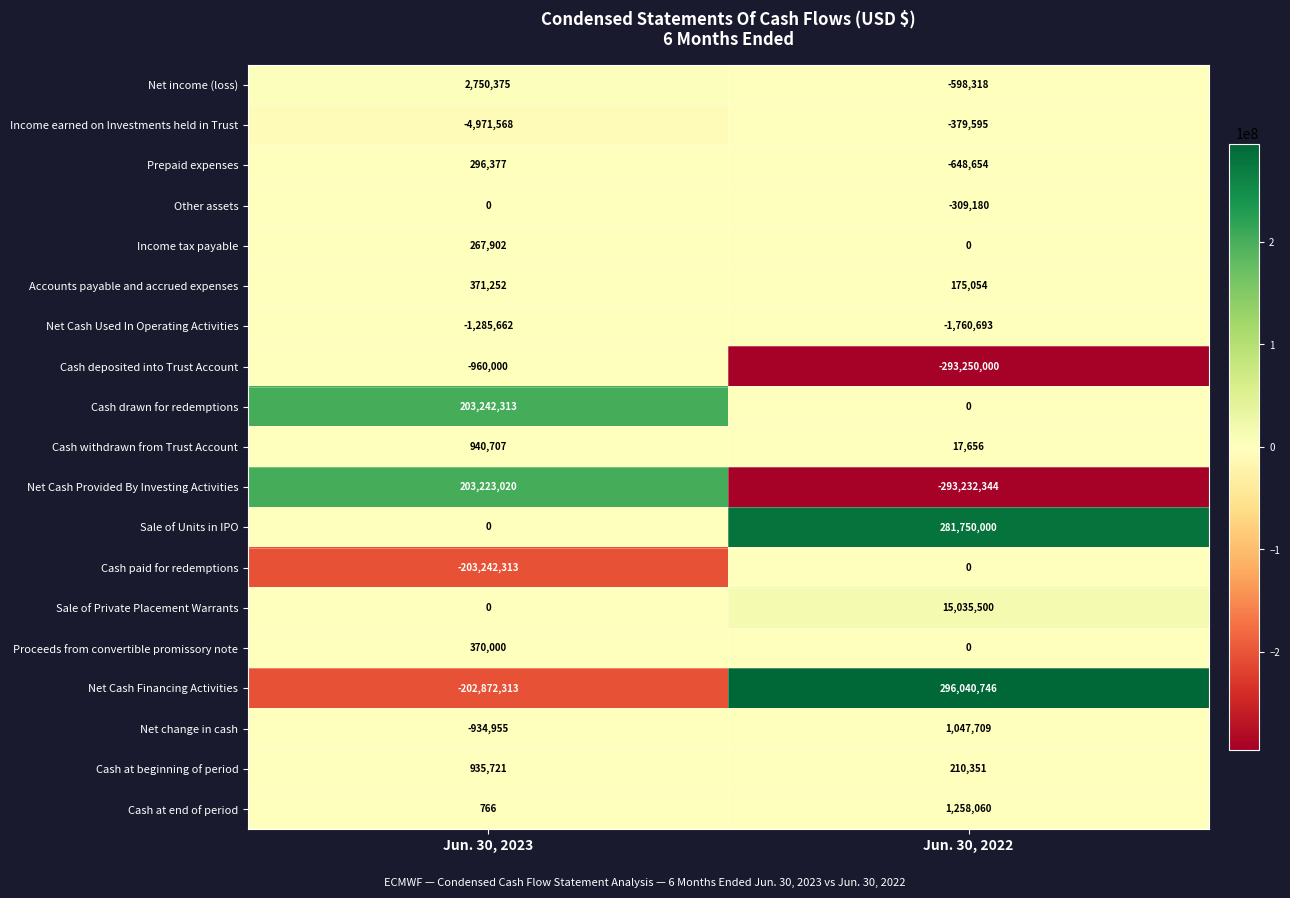

Which series has the largest total across all categories?

Sale of Units in IPO